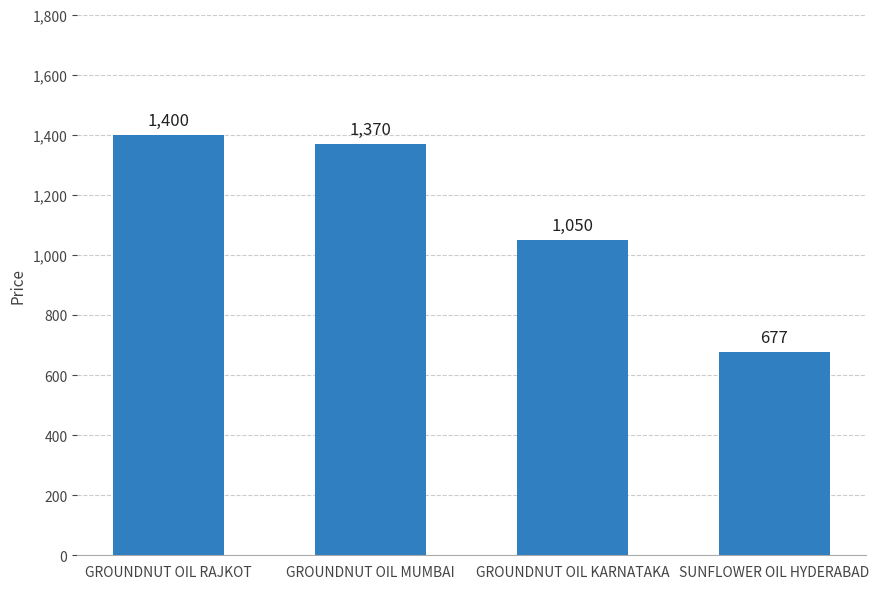

Does the chart contain any negative values?

No